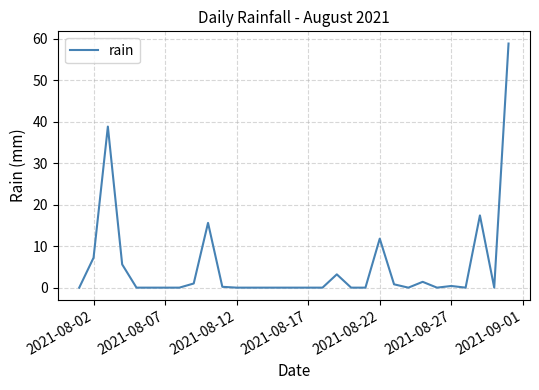

What is the greatest value displayed?

58.8